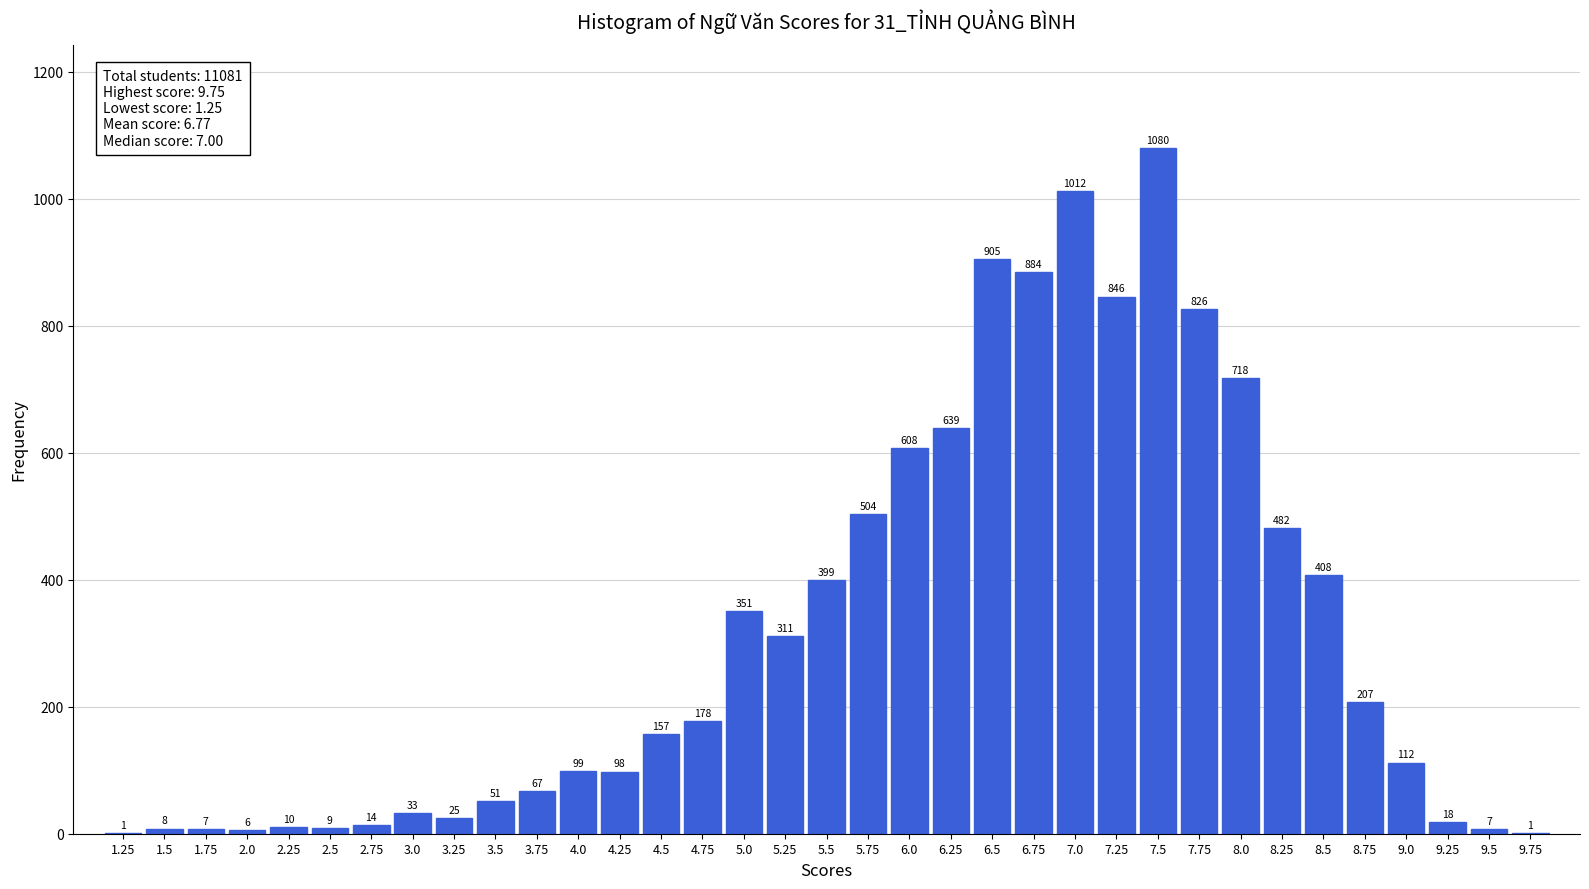

Reading left to right, list all the values displayed in this chart.

1.25=1	1.5=8	1.75=7	2.0=6	2.25=10	2.5=9	2.75=14	3.0=33	3.25=25	3.5=51	3.75=67	4.0=99	4.25=98	4.5=157	4.75=178	5.0=351	5.25=311	5.5=399	5.75=504	6.0=608	6.25=639	6.5=905	6.75=884	7.0=1012	7.25=846	7.5=1080	7.75=826	8.0=718	8.25=482	8.5=408	8.75=207	9.0=112	9.25=18	9.5=7	9.75=1